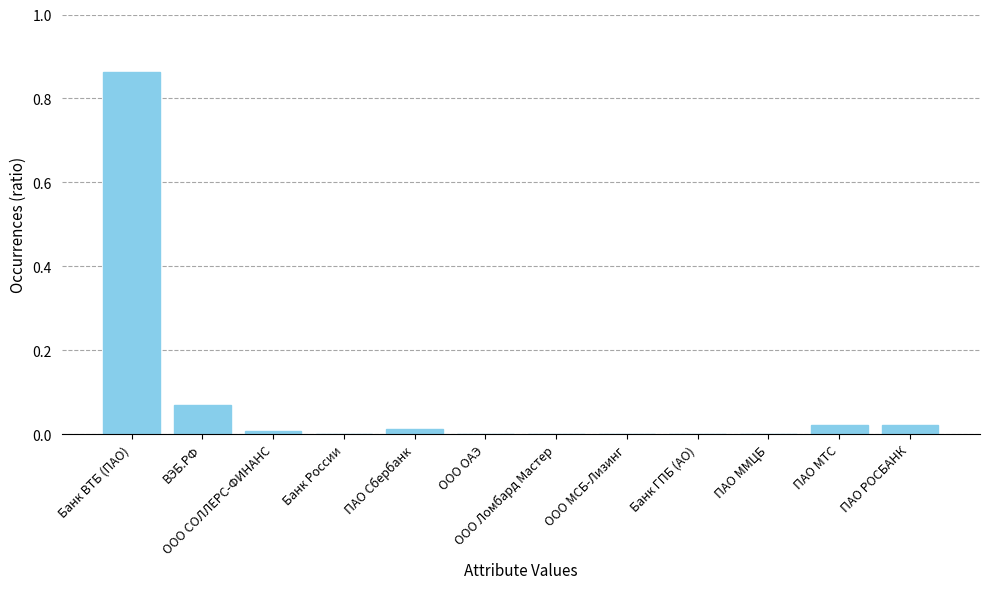

What is the sum of all values?

1.0